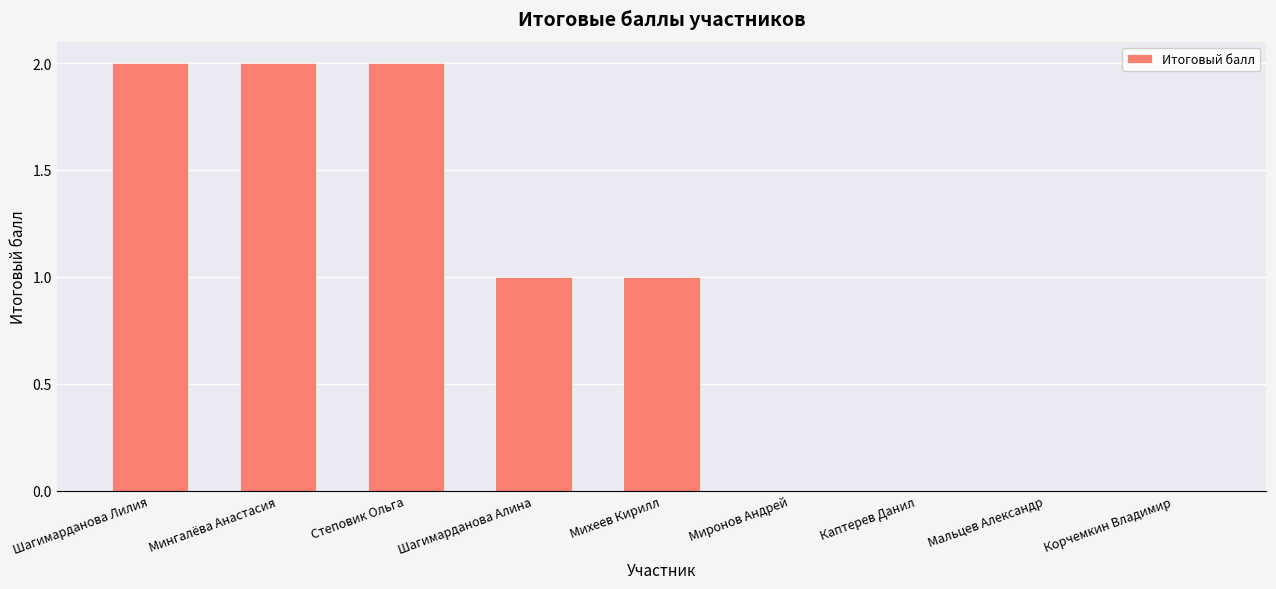

What is the sum of the values at Мингалёва Анастасия and Миронов Андрей?

2